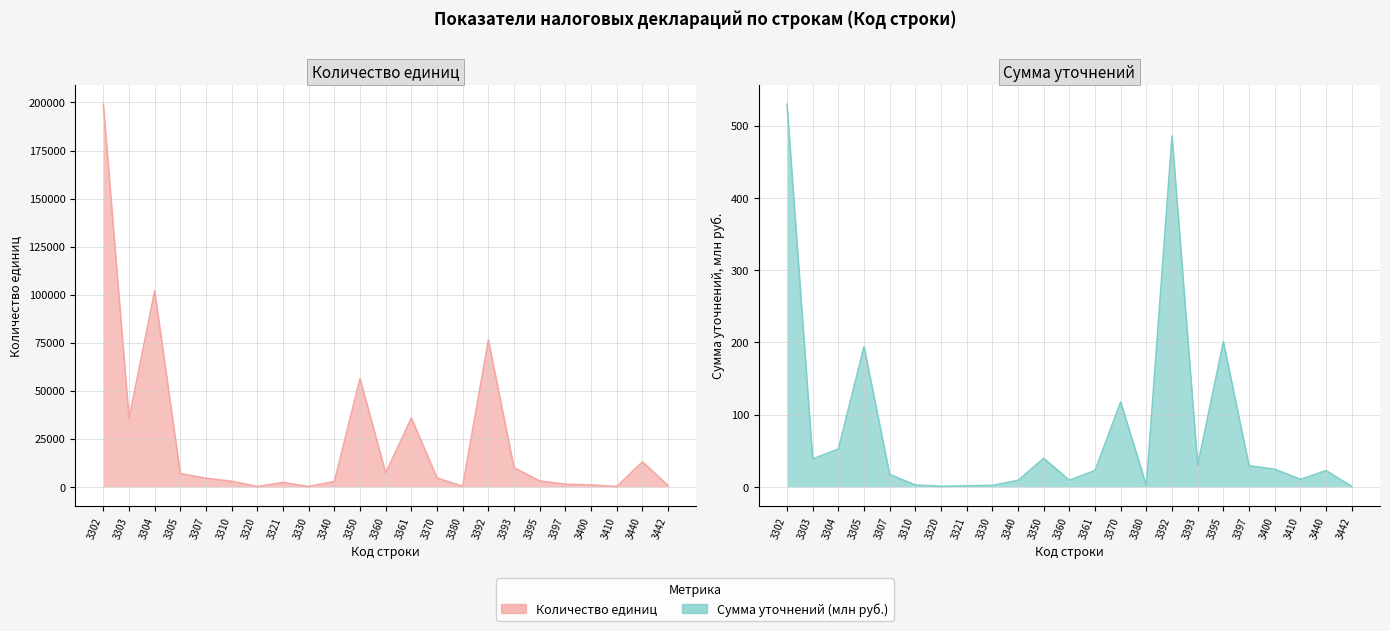

Between 3350 and 3370, which is larger?

3350